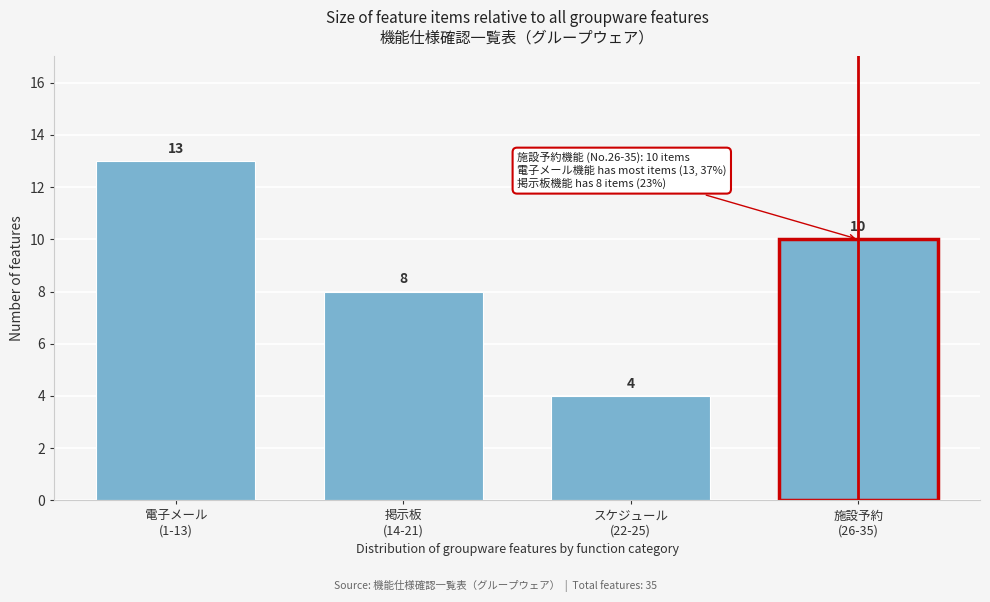

Reading left to right, list all the values displayed in this chart.

13	8	4	10